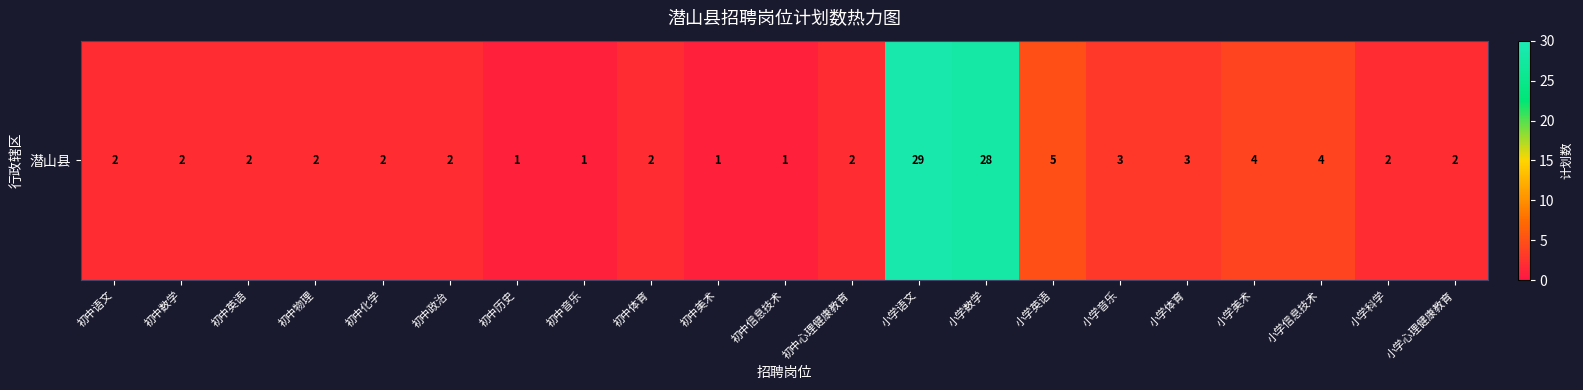

What is the sum of all values?

100